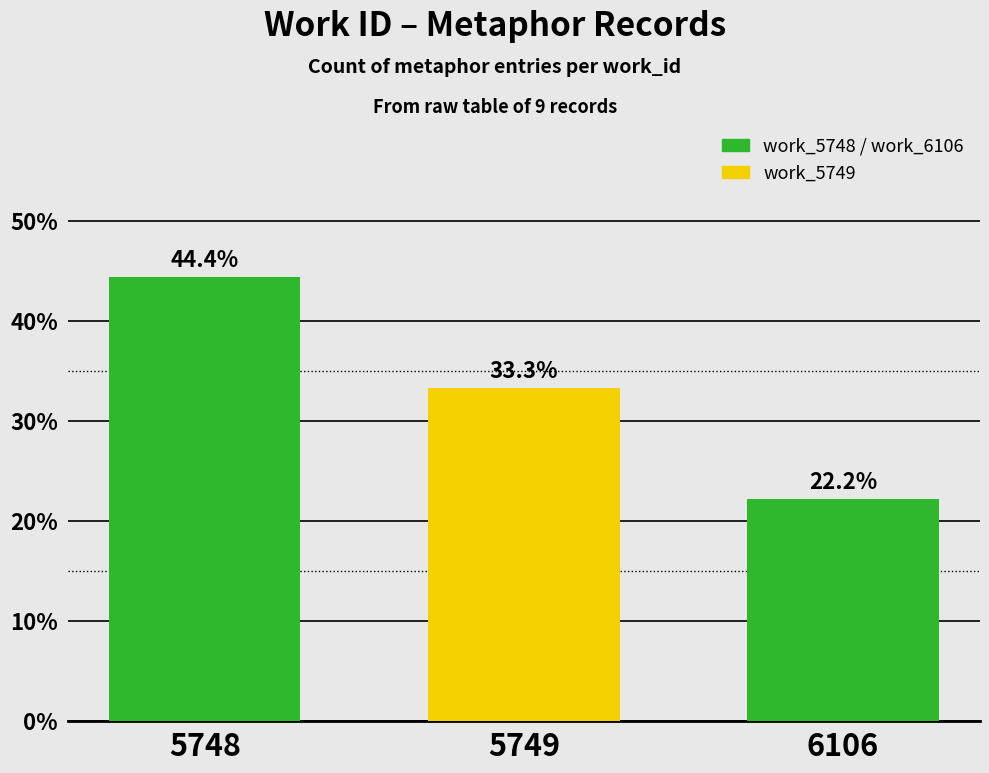

The value at 5748 is 13.4. True or false?

False